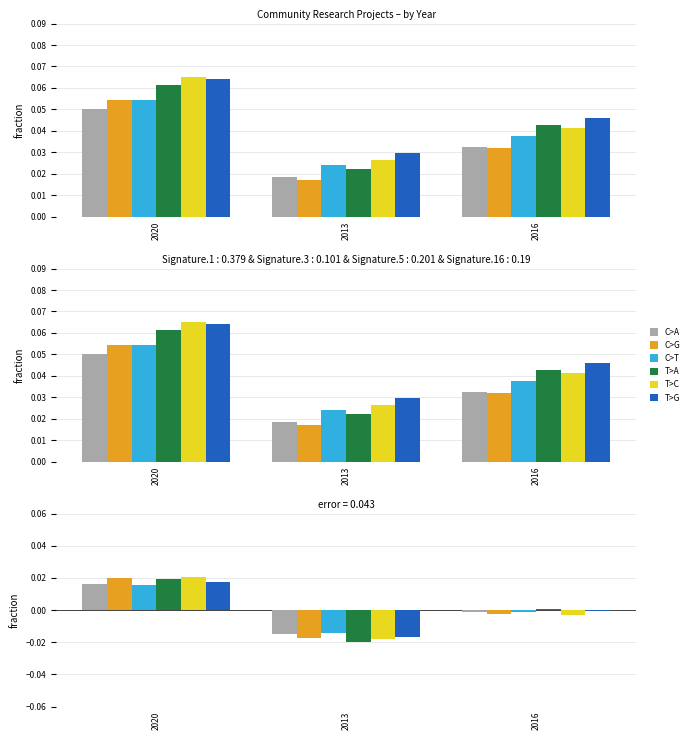

How many values in the C>A series exceed 0?

1